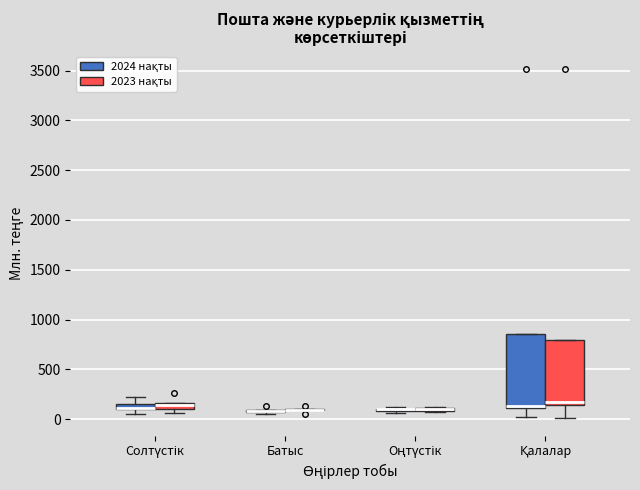

Comparing the boxes themselves (not the whiskers), which one is the tallest?

Қалалар (2024 нақты)